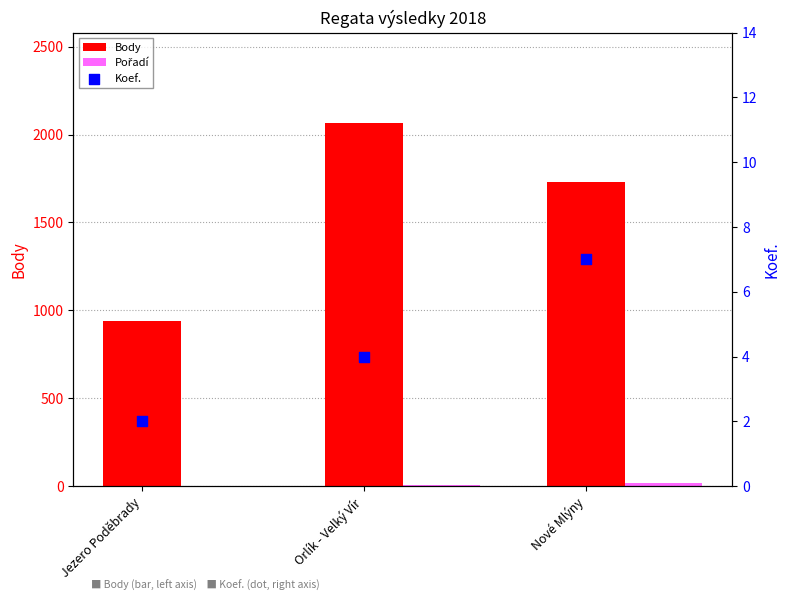

Which series has the largest Y range (max minus min)?

Body